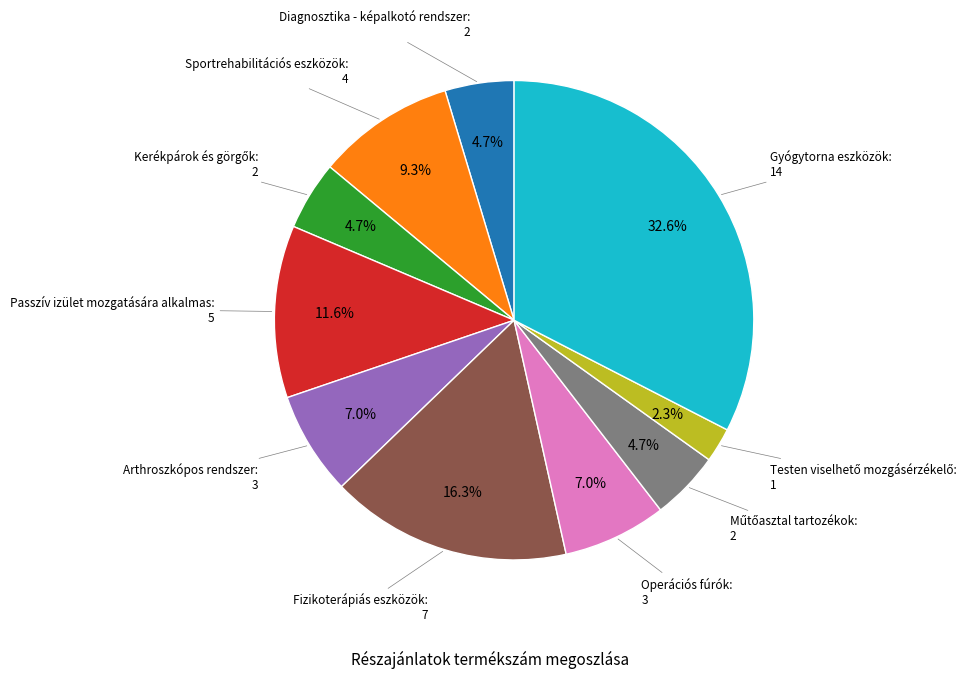

Does any single category account for the majority?

No